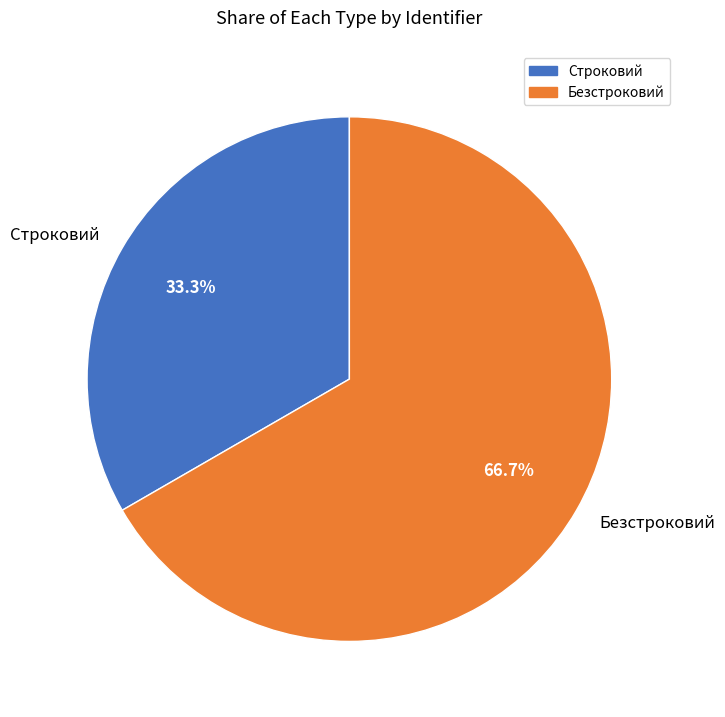

Count the number of slices in the pie.

2